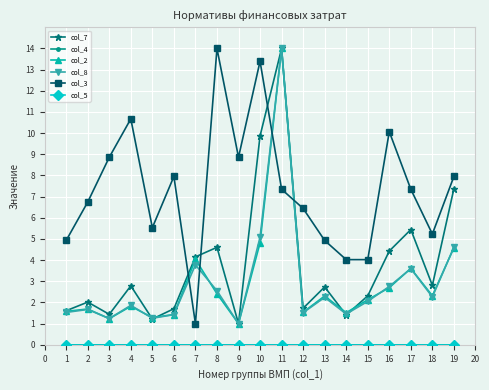

Is this an area chart (filled region under the line)?

No